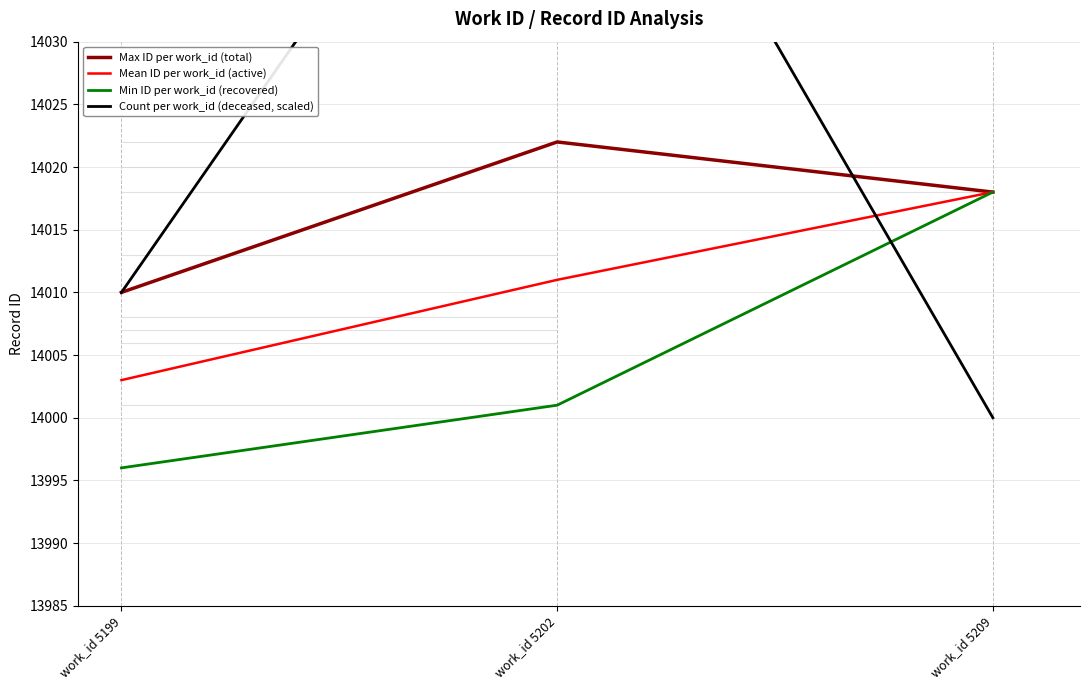

The Mean ID per work_id (active) series shows 14011 at work_id 5202. True or false?

True